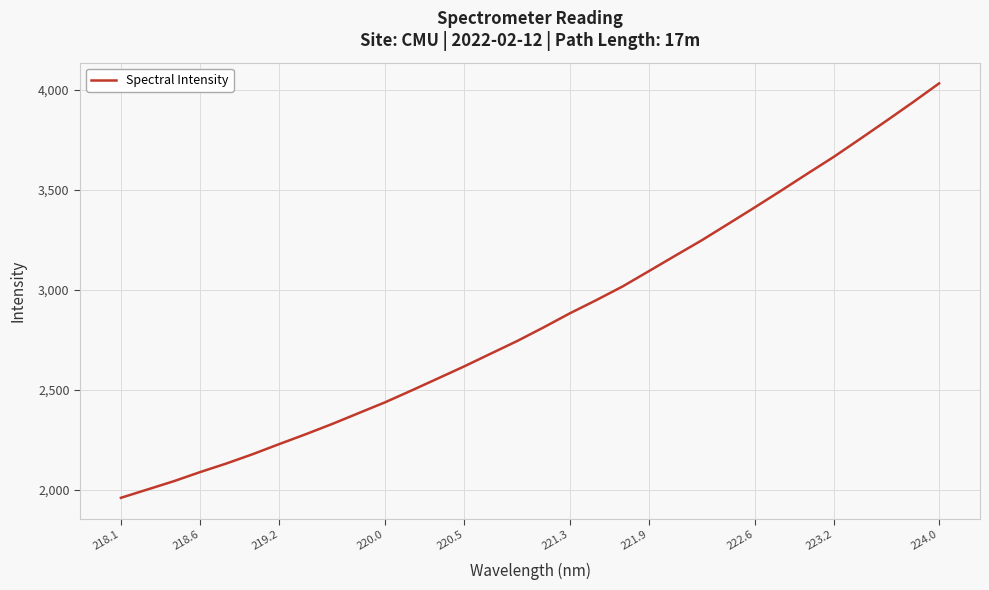

Reading left to right, list all the values displayed in this chart.

1960.8	2002.2	2043.8	2089.5	2132.7	2179.5	2229.8	2279.0	2330.1	2384.3	2438.4	2497.3	2557.5	2618.0	2681.4	2744.5	2812.5	2883.2	2949.0	3017.6	3094.4	3171.8	3248.4	3330.0	3412.0	3495.8	3581.0	3664.9	3754.7	3845.5	3937.8	4032.7